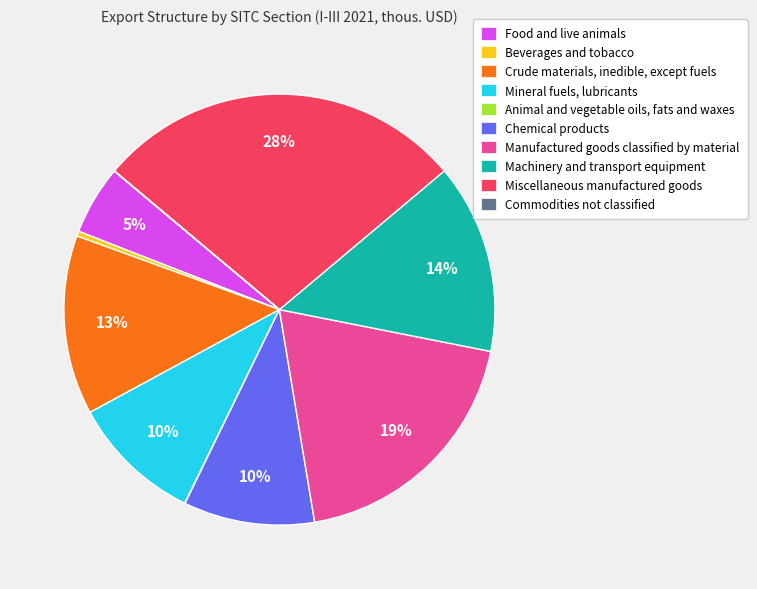

Approximately how many times larger is the value at Food and live animals compared to Crude materials, inedible, except fuels?

0.4